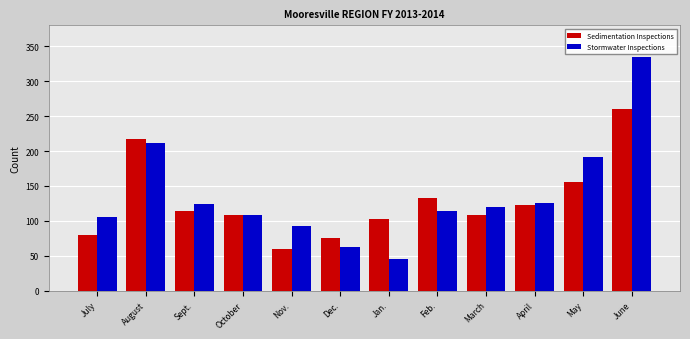

What is the value of the Sedimentation Inspections bar at the 7th from the left?

103